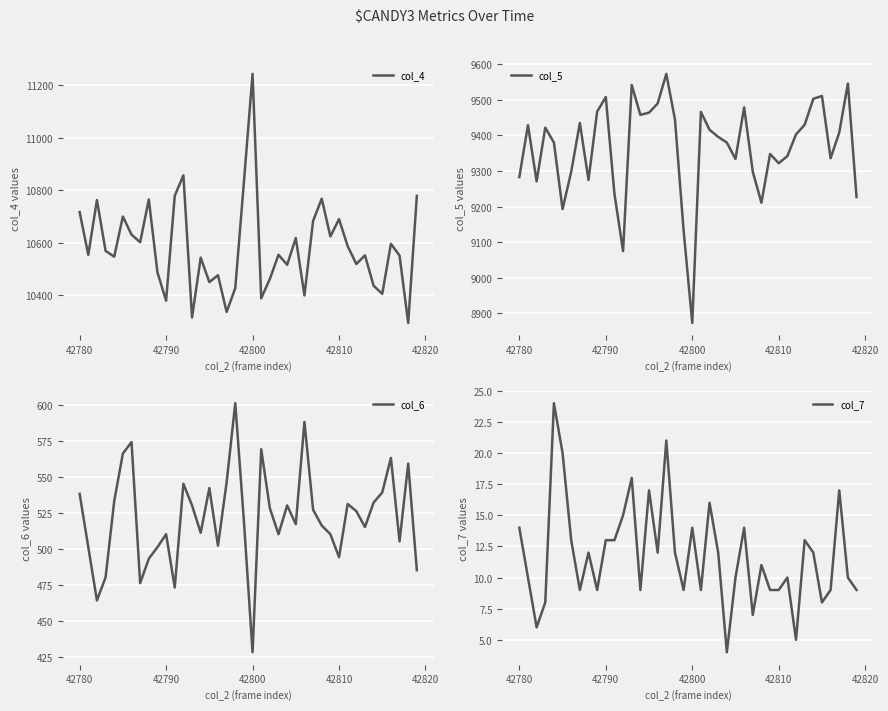

In col_7, how many points are lower than both neighbors (excluding endpoints)?

11